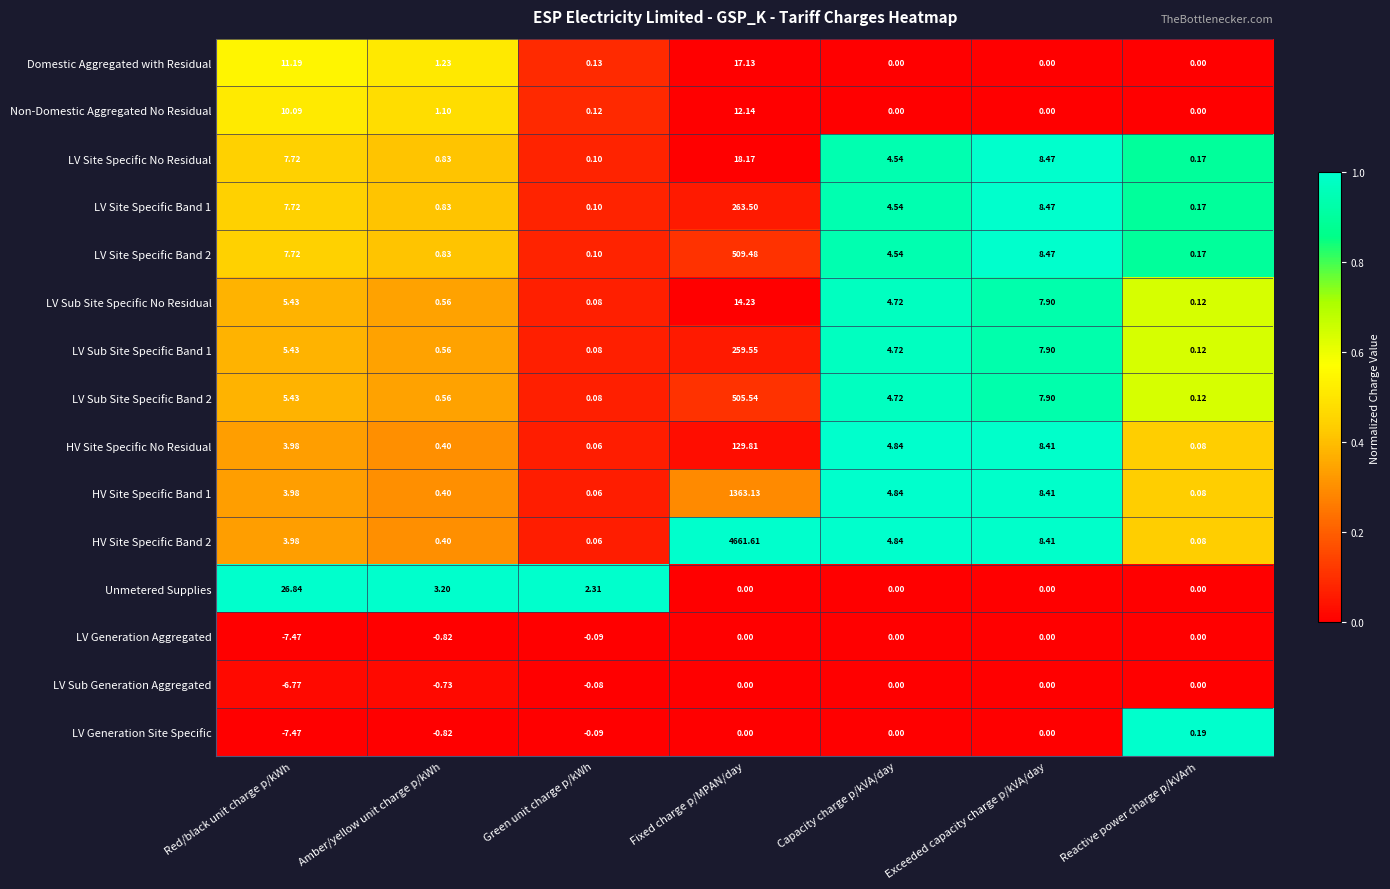

At which category is the sum across all series the highest?

Fixed charge p/MPAN/day